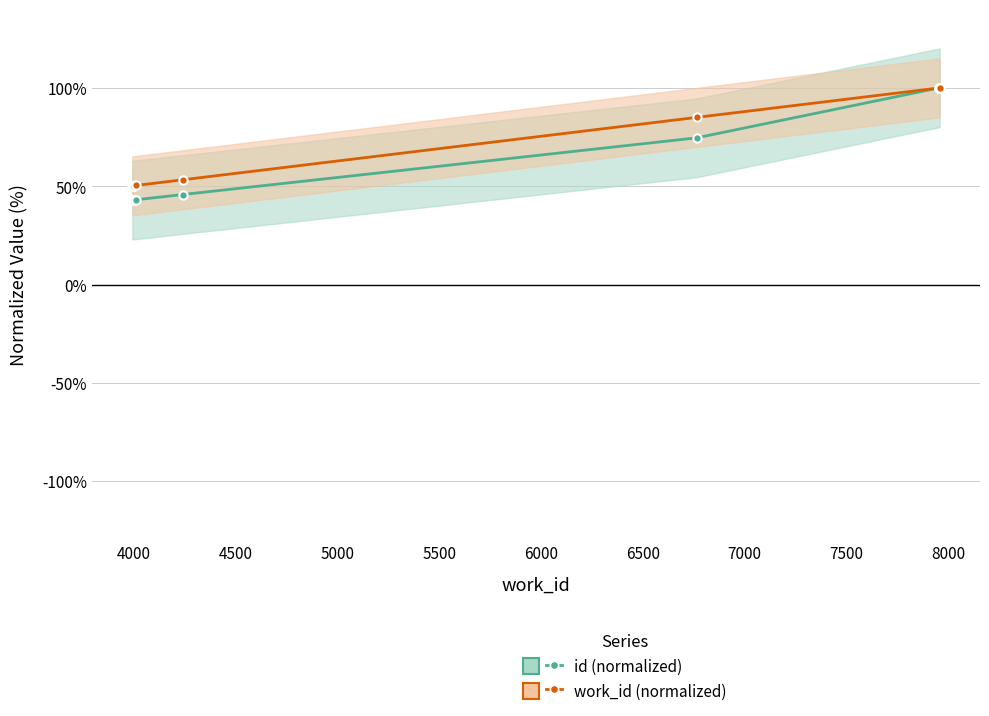

Is this an area chart (filled region under the line)?

No